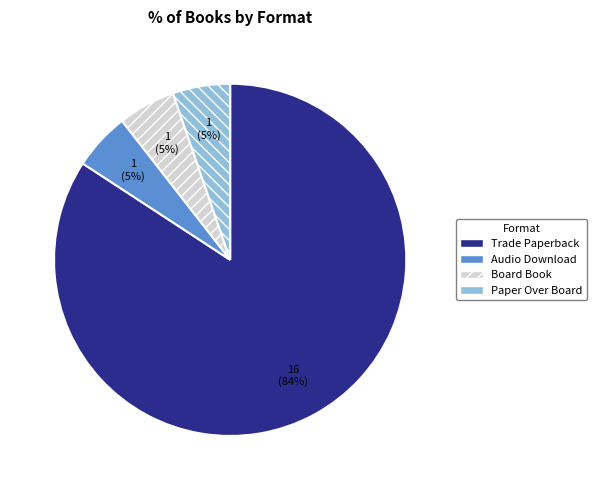

Approximately how many times larger is the value at Audio Download compared to Trade Paperback?

0.1